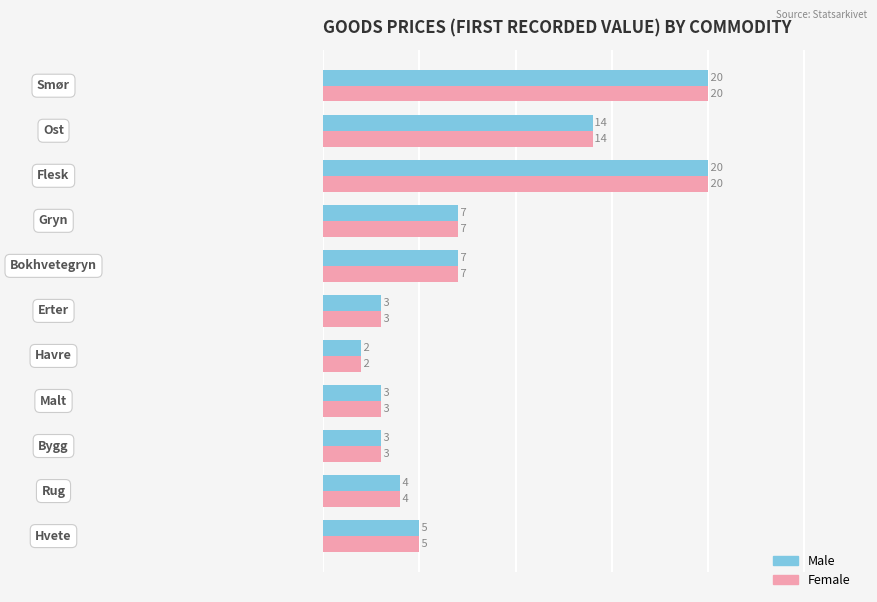

What is the maximum value shown in the chart?

20